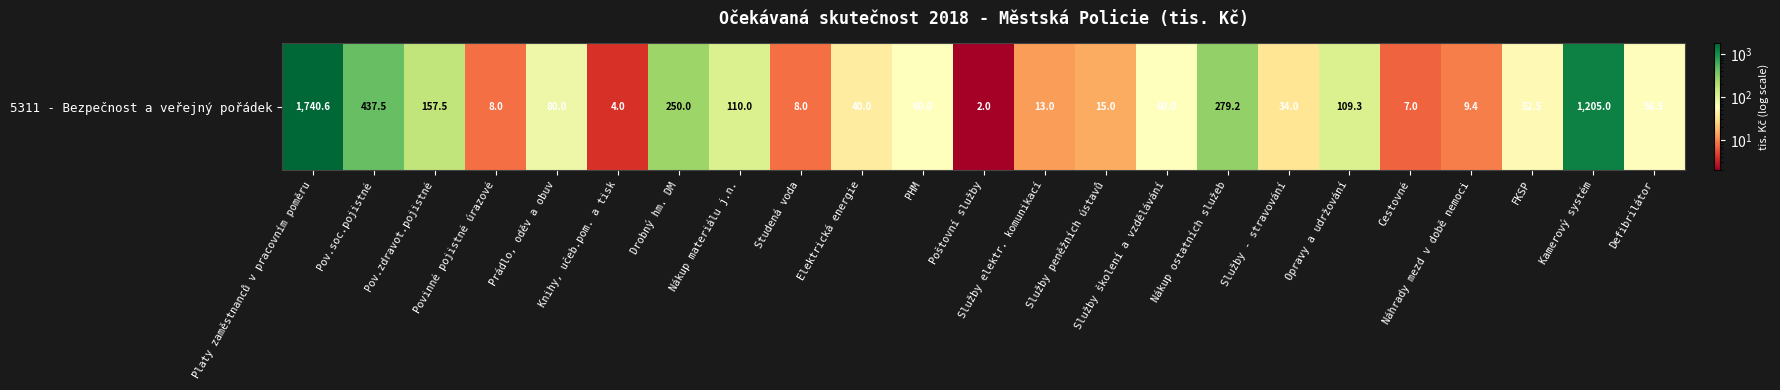

At which label does the data first exceed 56?

Platy zaměstnanců v pracovním poměru